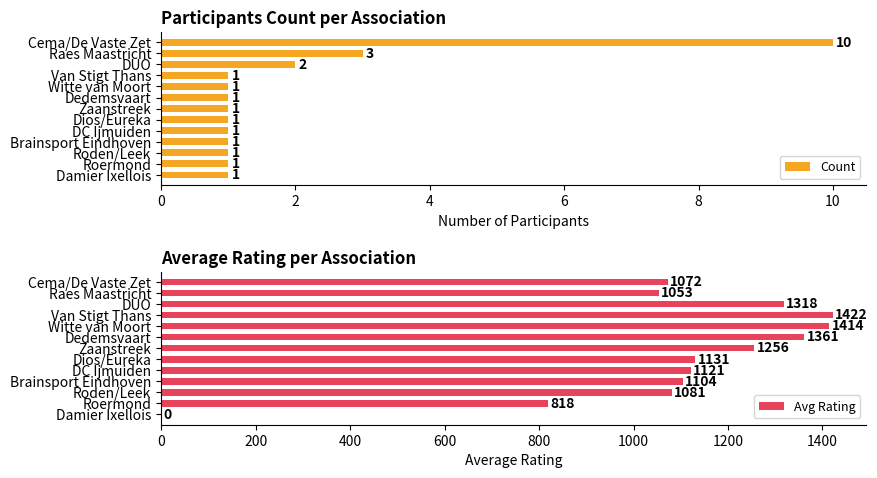

How many Count values are between 1 and 2?

11